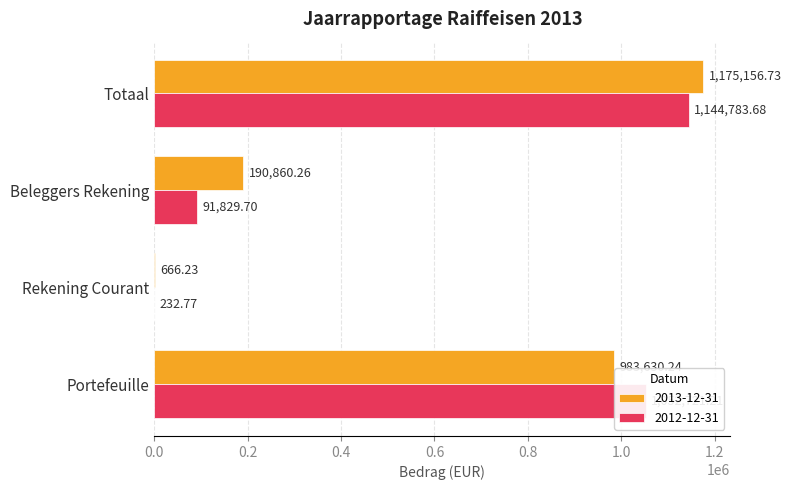

Which series changed the most between Beleggers Rekening and Totaal?

2012-12-31